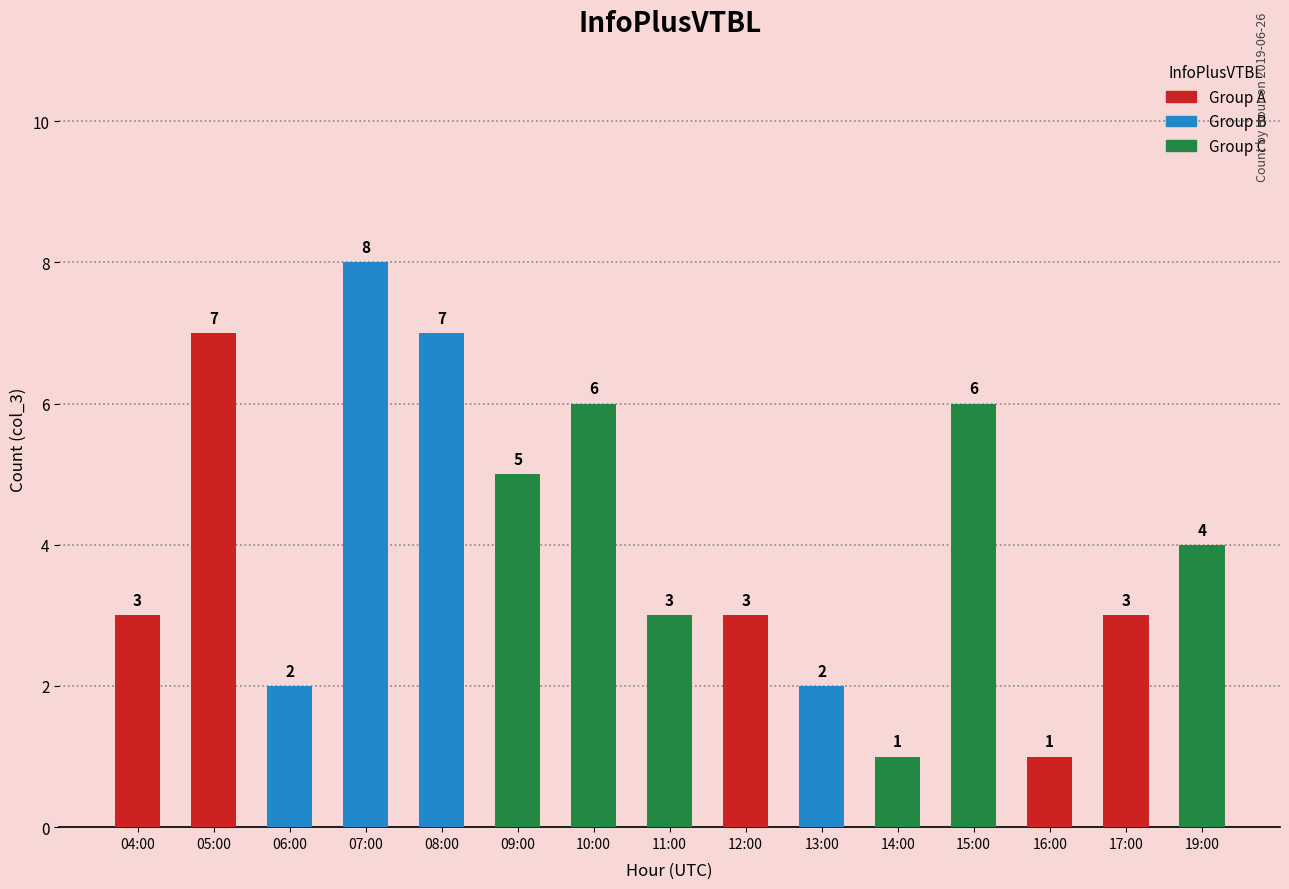

The chart shows a value of 1 at 14:00. True or false?

True